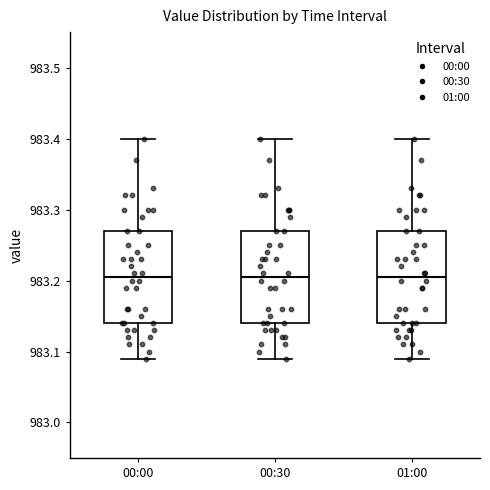

Reading left to right, read every box against the y-axis: the position of its median line, the range the box covers, and the ends of its whiskers. The values are not printed on the chart, so give them approximately, as read against the axis.

00:00: median 983.21, box 983.14 to 983.27, whiskers 983.09 to 983.40
00:30: median 983.21, box 983.14 to 983.27, whiskers 983.09 to 983.40
01:00: median 983.21, box 983.14 to 983.27, whiskers 983.09 to 983.40